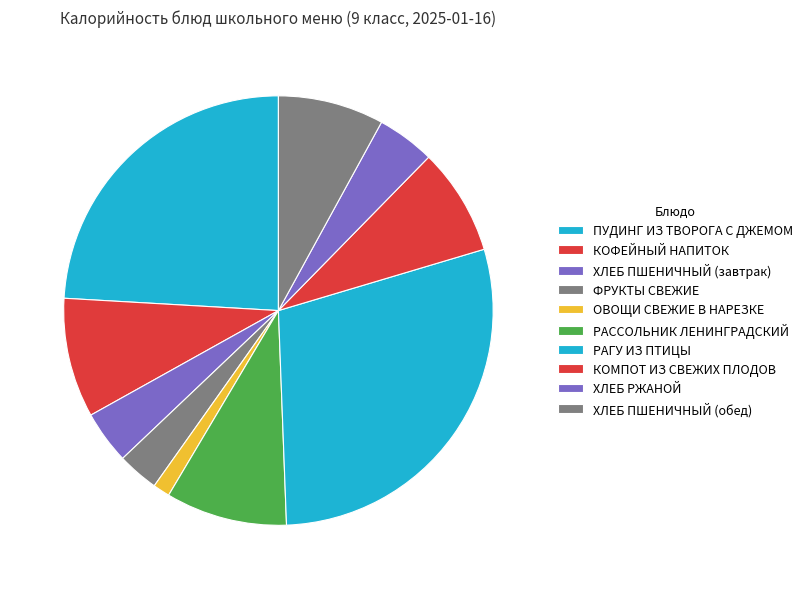

How many slices are in this pie chart?

10